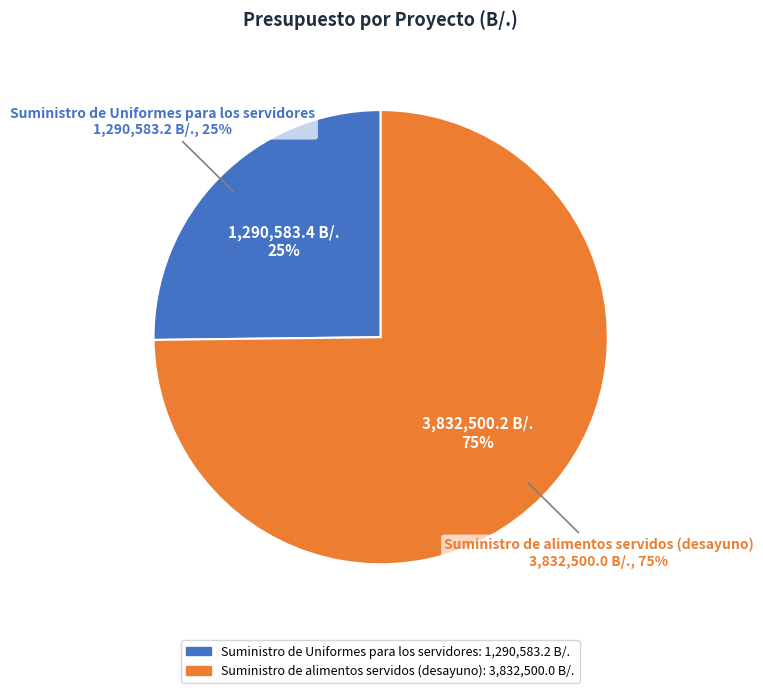

Is Suministro de alimentos servidos (desayuno) the majority of the pie?

Yes